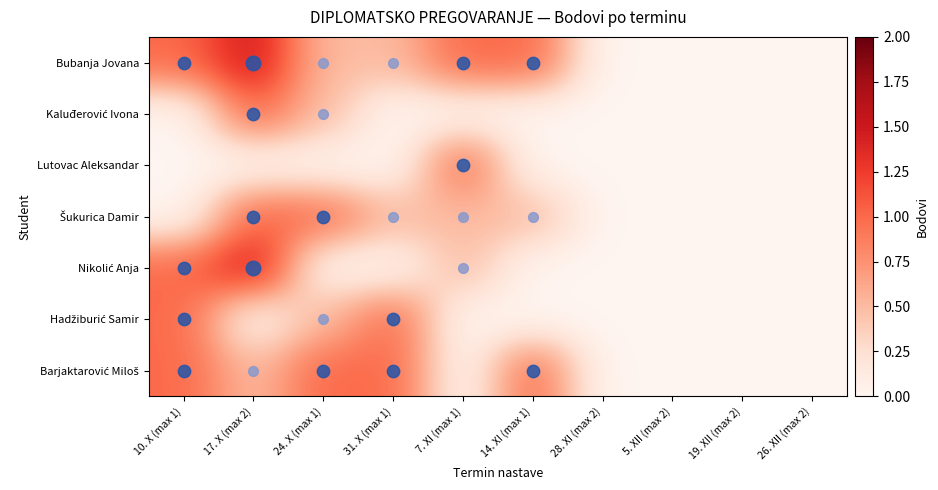

At 28. XI (max 2), list the series in order from largest to smallest.

Bubanja Jovana, Kaluđerović Ivona, Lutovac Aleksandar, Šukurica Damir, Nikolić Anja, Hadžiburić Samir, Barjaktarović Miloš